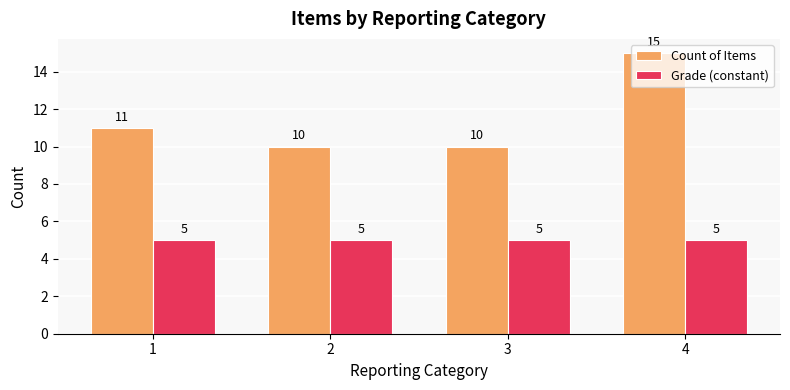

The Count of Items series shows 11 at 1. True or false?

True